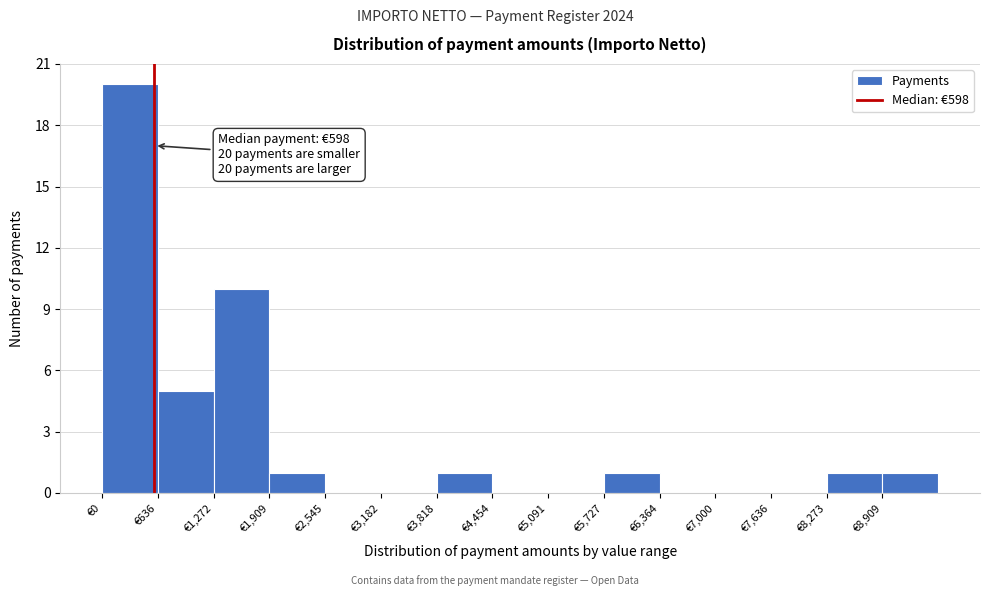

Over which range of the x-axis is the bar tallest?

0 to 600